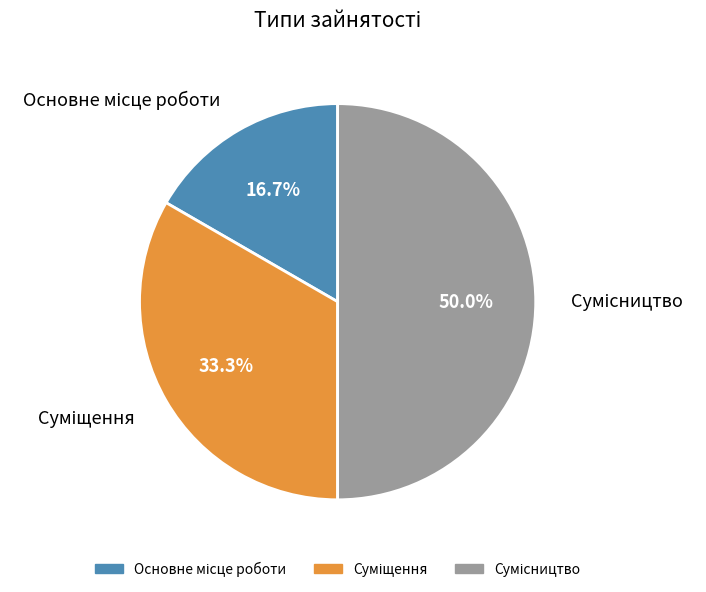

Rank the categories by value from highest to lowest.

Сумісництво, Суміщення, Основне місце роботи